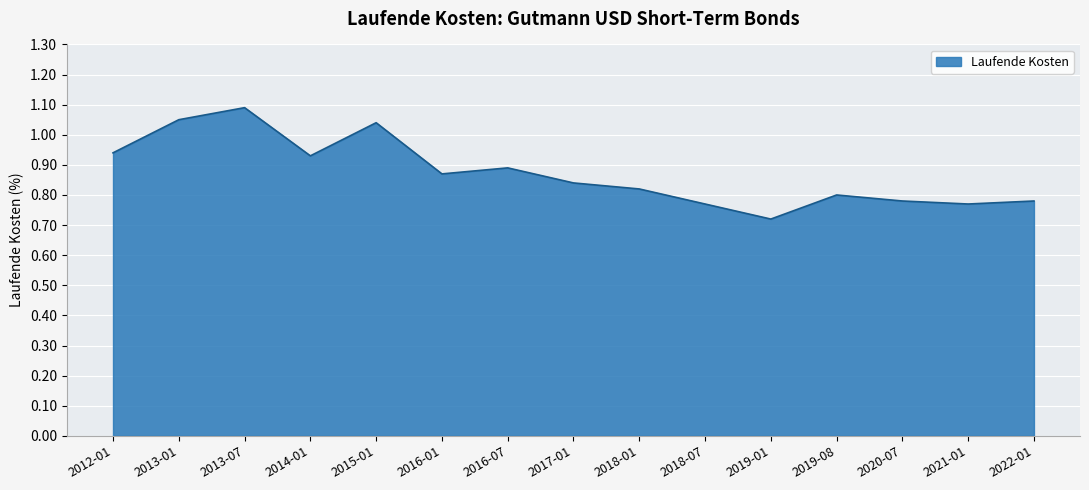

The chart shows a value of 0.8 at 2021-01. True or false?

True